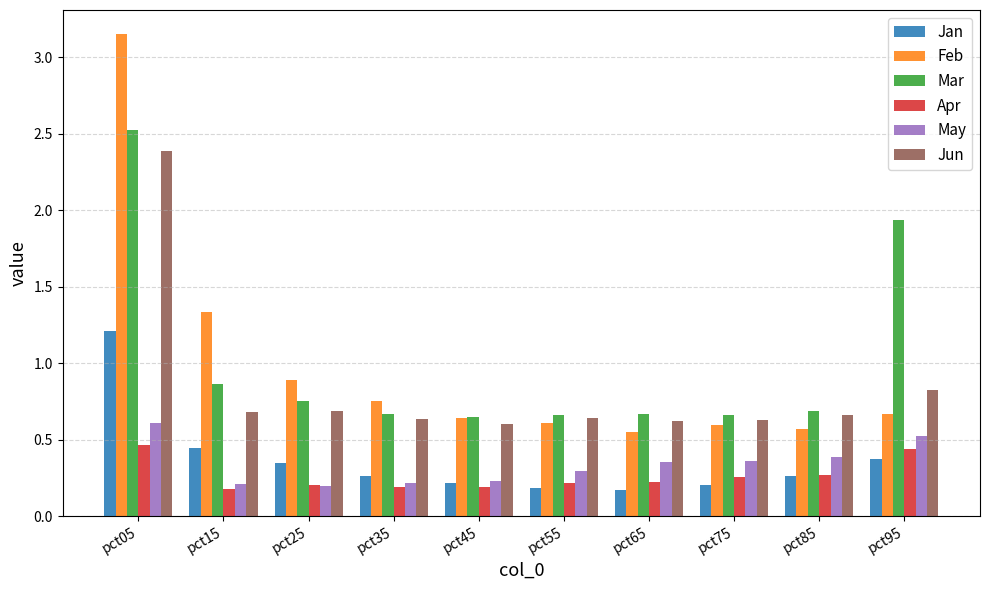

Which series has the widest spread of values?

Feb